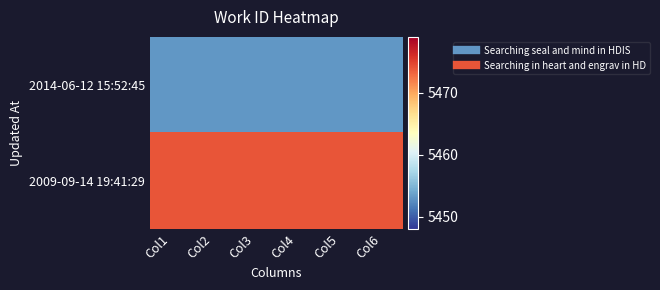

List the series in order of their overall mean, lowest first.

2014-06-12 15:52:45, 2009-09-14 19:41:29